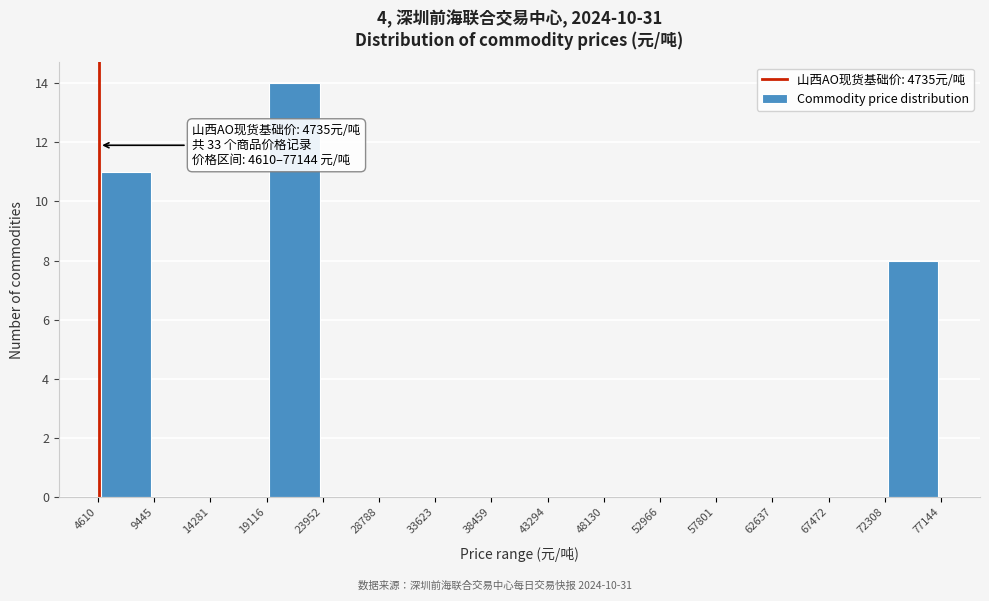

Over which range of the x-axis is the bar tallest?

19116 to 23952